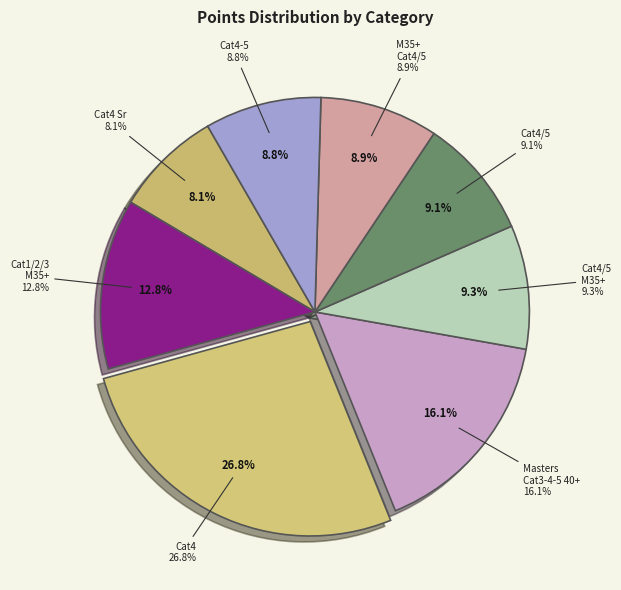

To the nearest percent, what is the combined percentage of Men Cat 4 Senior 19-99 and Men Cat 4/5 Master 35+?

17%